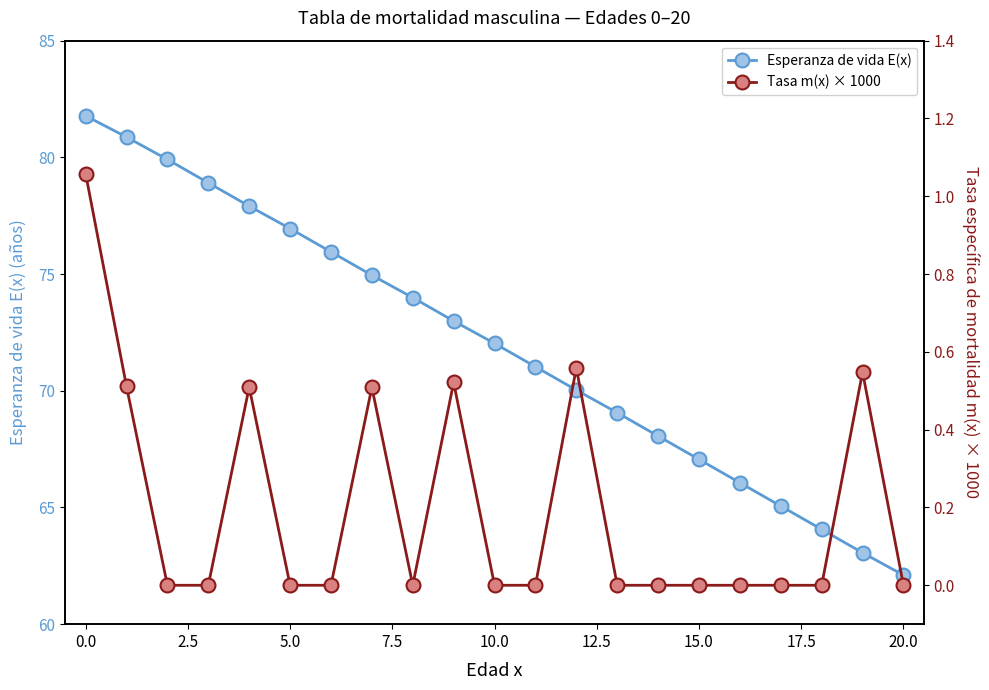

Which category has the lowest value in the Esperanza de vida E(x) series?

20.0